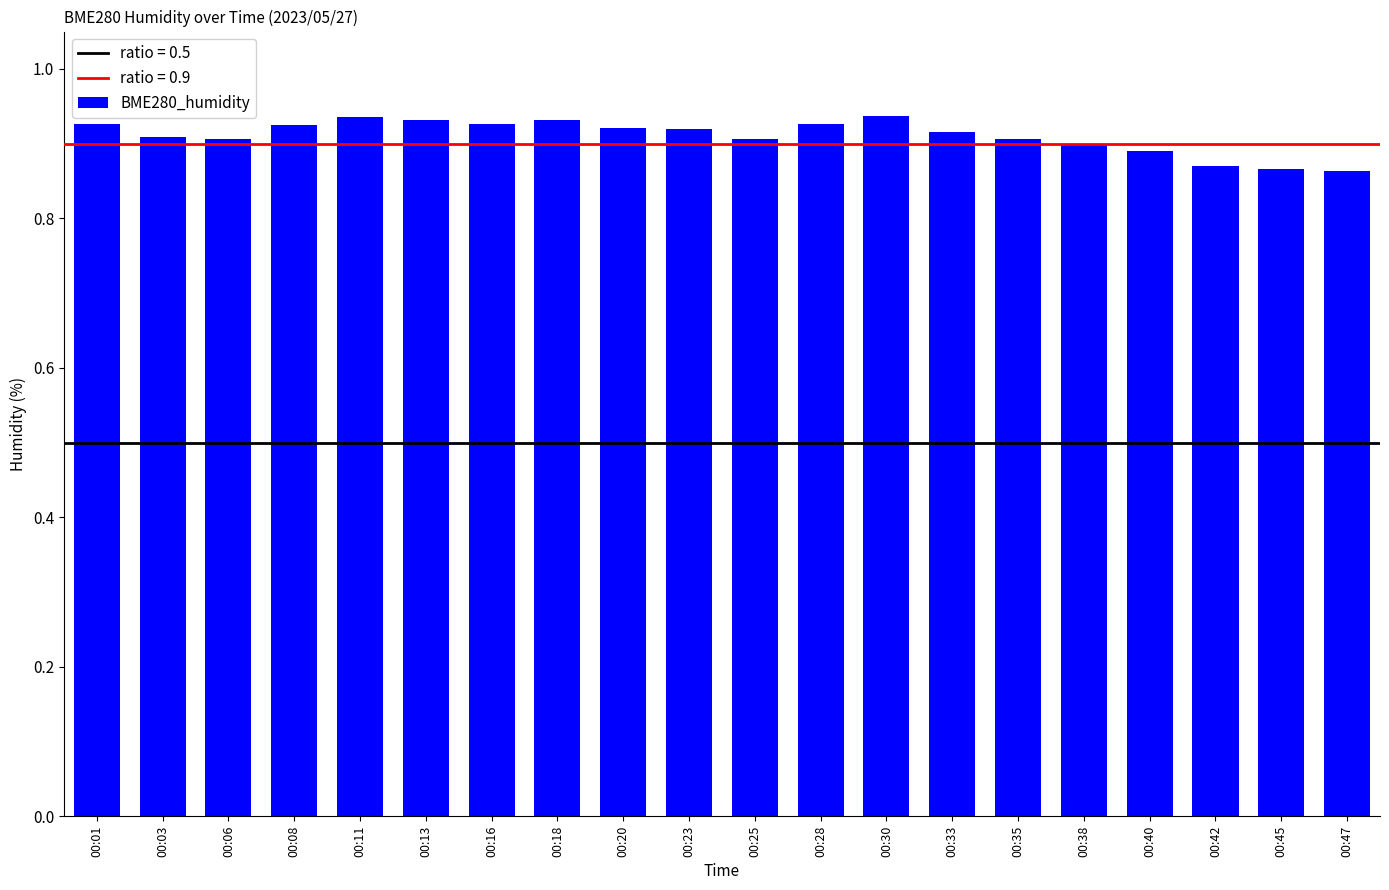

How many bars are there in total?

20